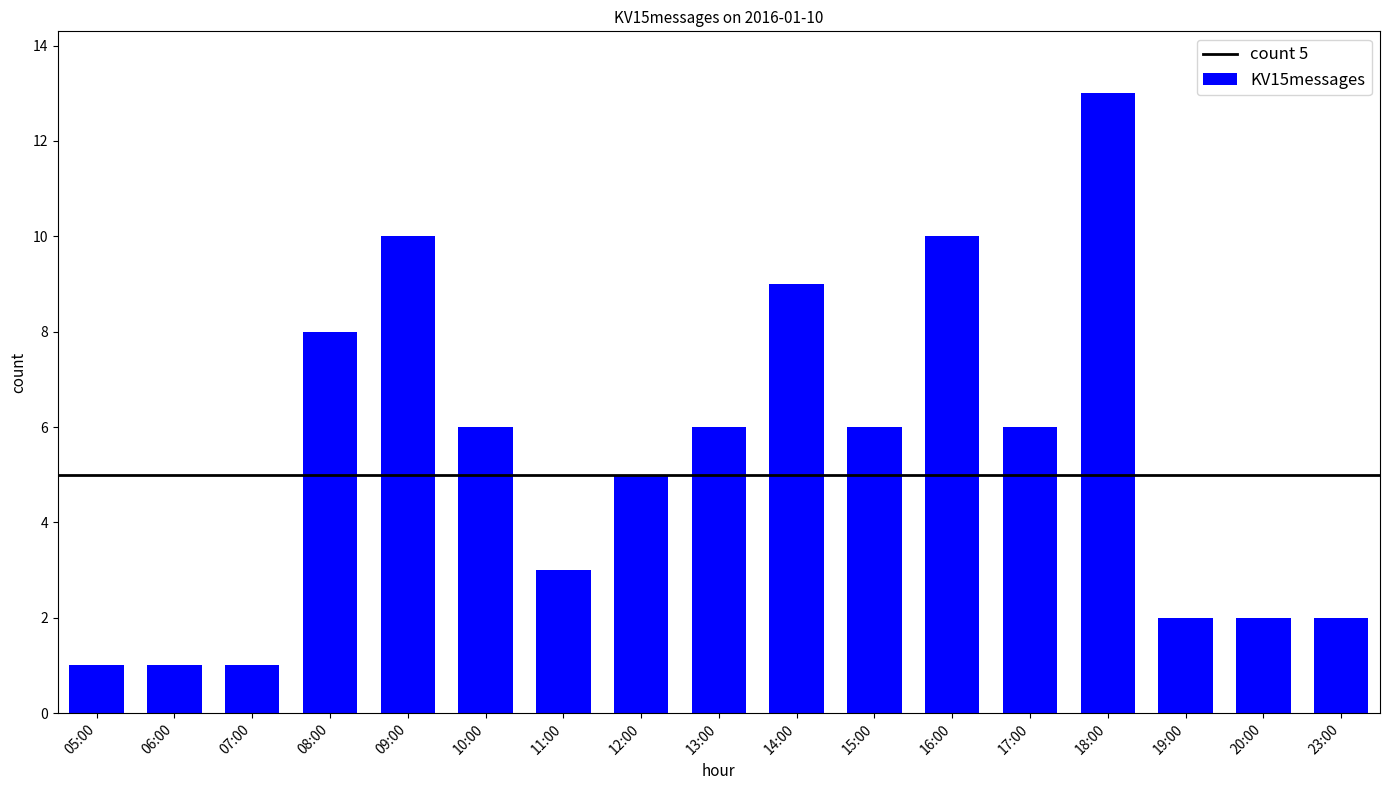

Reading right to left, list all the values displayed in this chart.

2	2	2	13	6	10	6	9	6	5	3	6	10	8	1	1	1